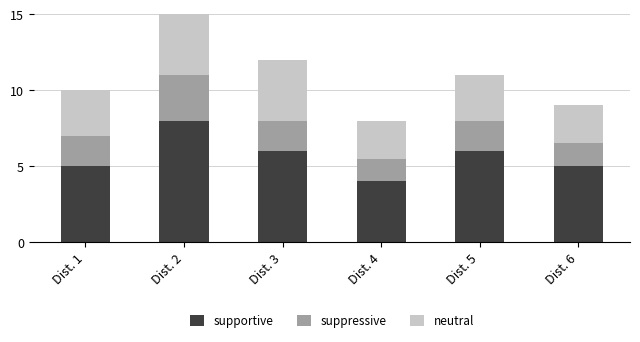

What is the difference between the second highest and minimum values in the supportive series?

2.0